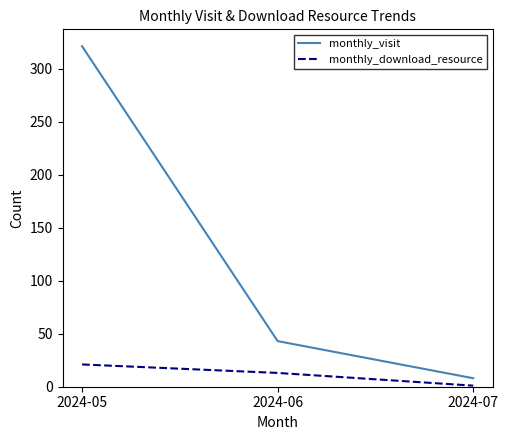

Count the number of data series in this chart.

2